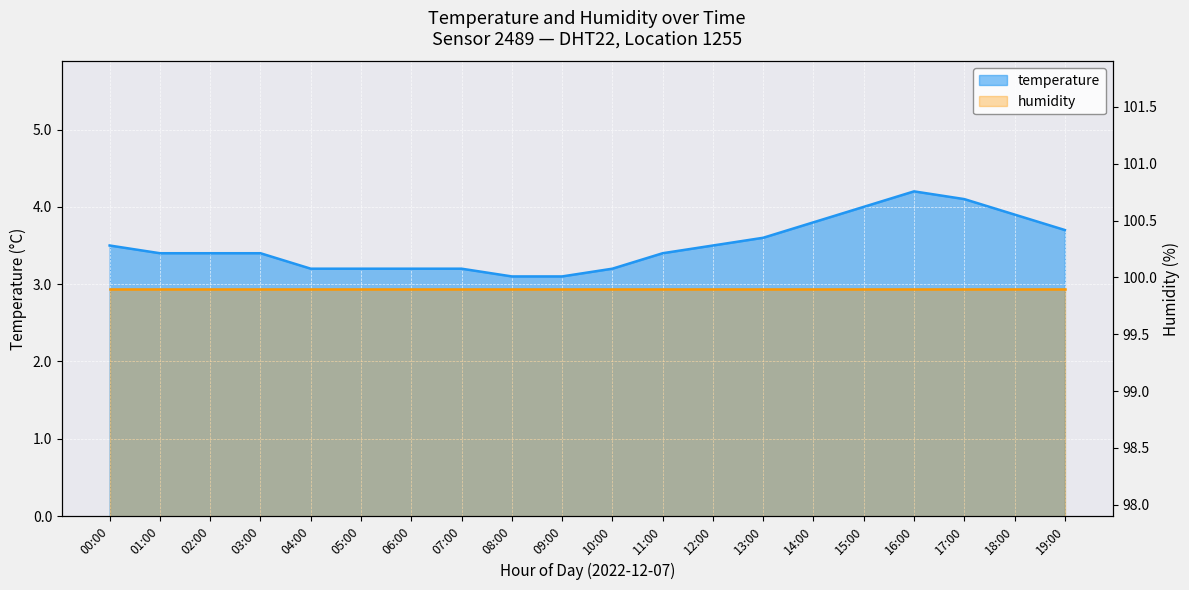

List the labels in order of value, largest first.

16:00, 17:00, 15:00, 18:00, 14:00, 19:00, 13:00, 00:00, 12:00, 01:00, 02:00, 03:00, 11:00, 04:00, 05:00, 06:00, 07:00, 10:00, 08:00, 09:00